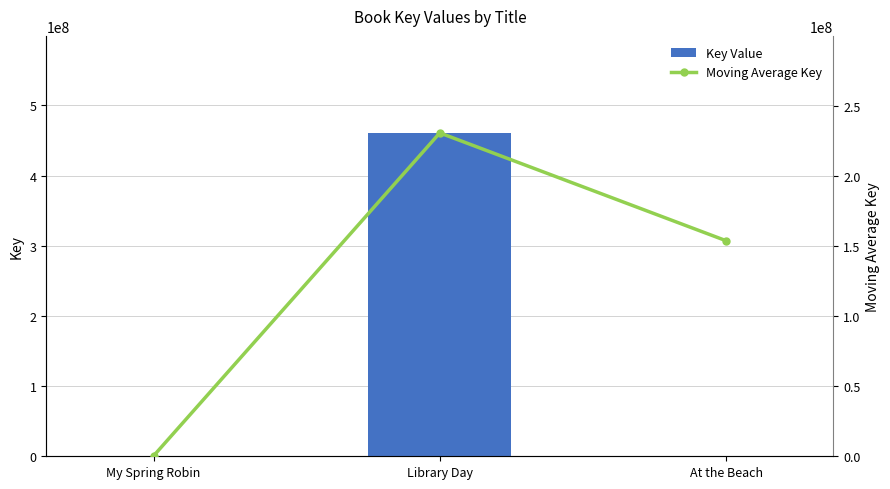

True or false: Key Value has a value of 460933199 at Library Day.

True